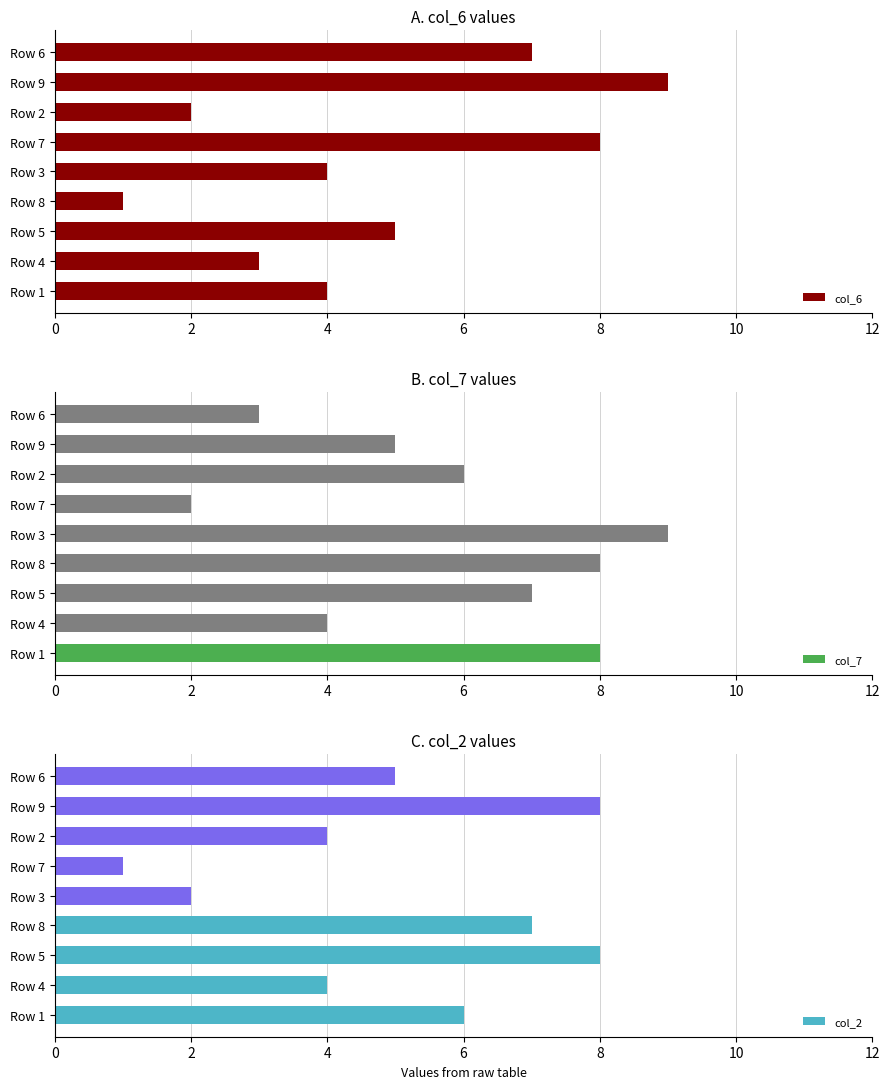

Count the number of categories in the chart.

9